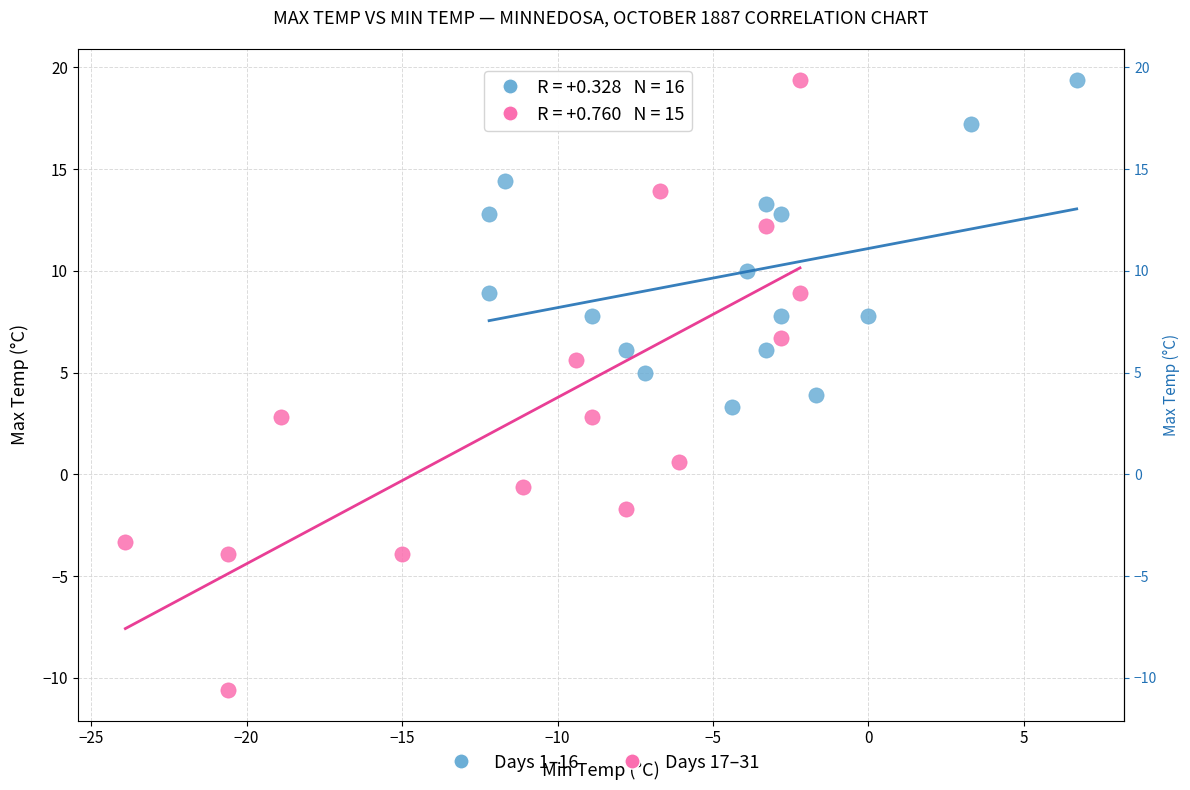

What are all the series names shown in the legend?

Days 1–16, Days 17–31